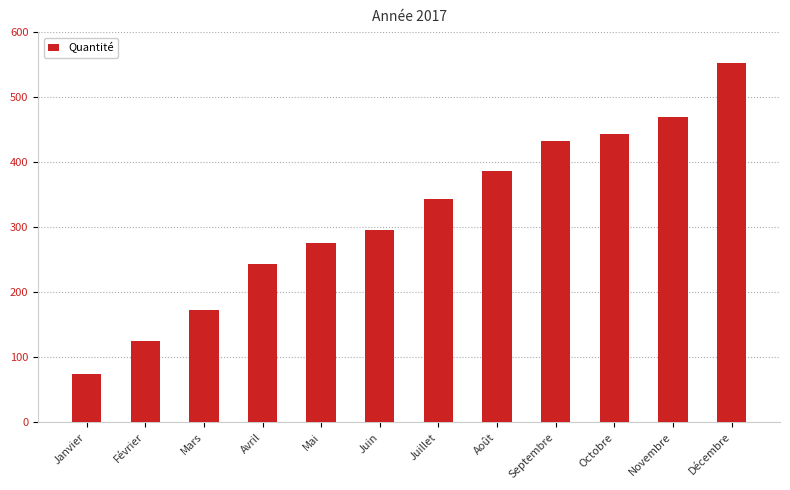

Approximately how many times larger is the value at Février compared to Décembre?

0.2